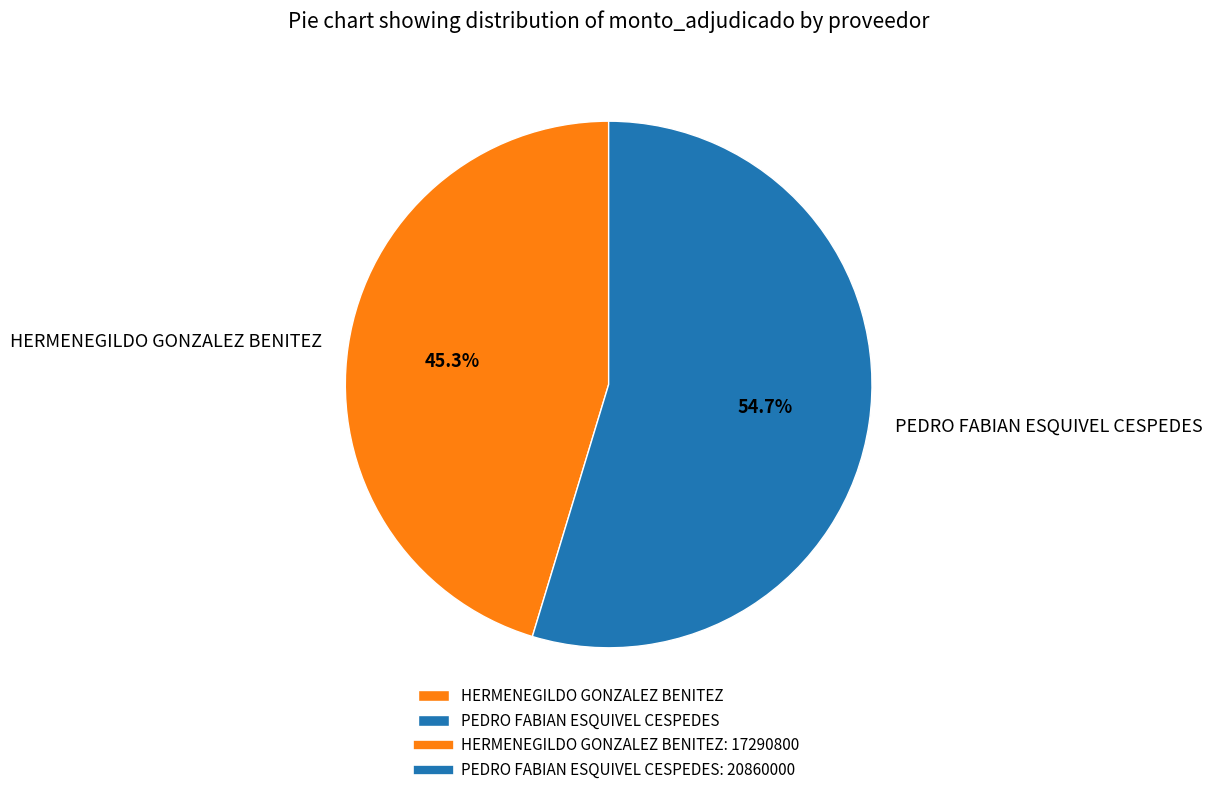

To the nearest percent, what is the combined percentage of PEDRO FABIAN ESQUIVEL CESPEDES and HERMENEGILDO GONZALEZ BENITEZ?

100%